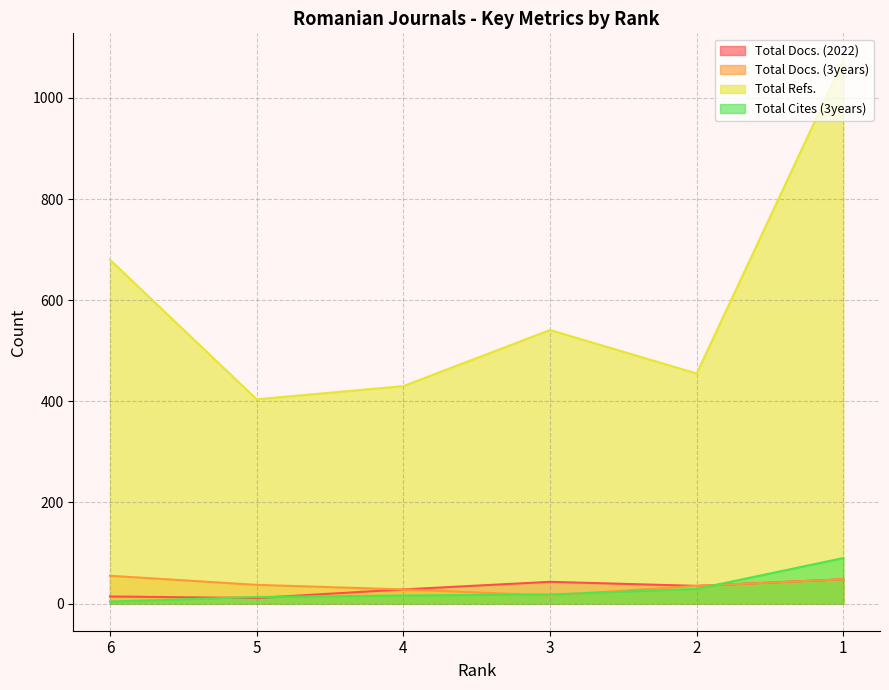

What are all the series names shown in the legend?

Total Docs. (2022), Total Docs. (3years), Total Refs., Total Cites (3years)